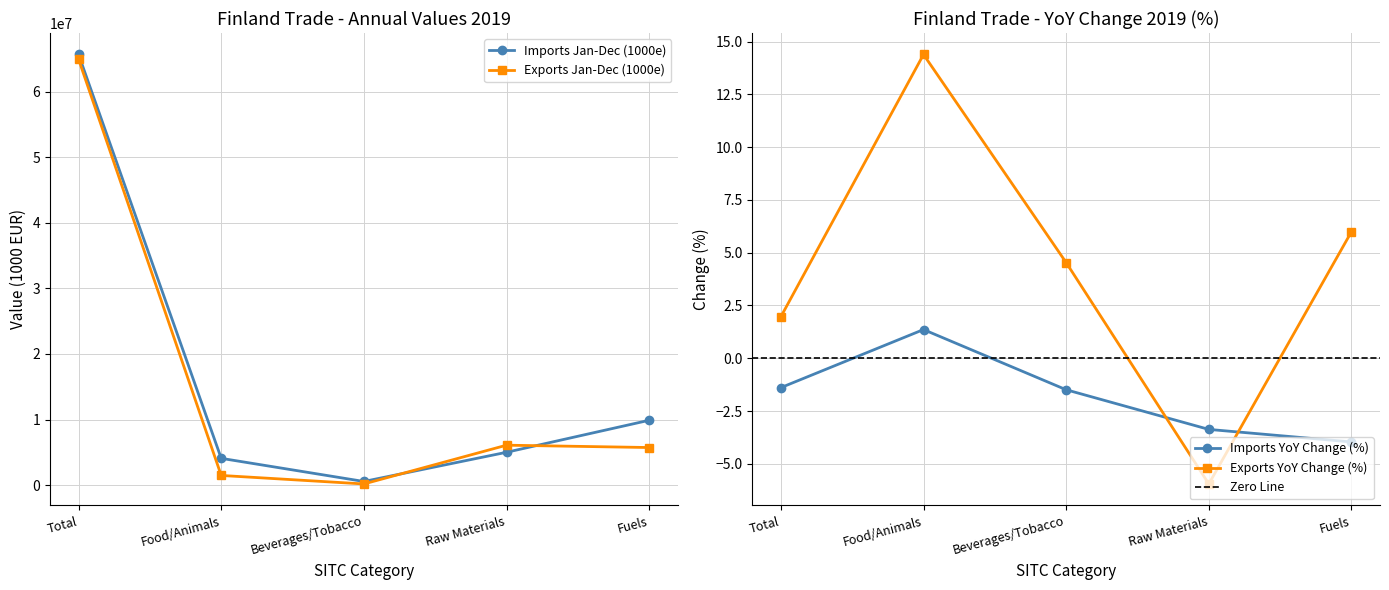

Where is the first local minimum for Imports Jan-Dec (1000e)?

Beverages/Tobacco